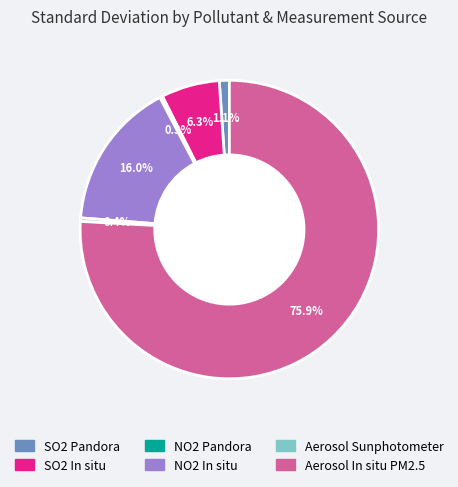

Which category has the biggest portion of the pie?

Aerosol In situ PM2.5